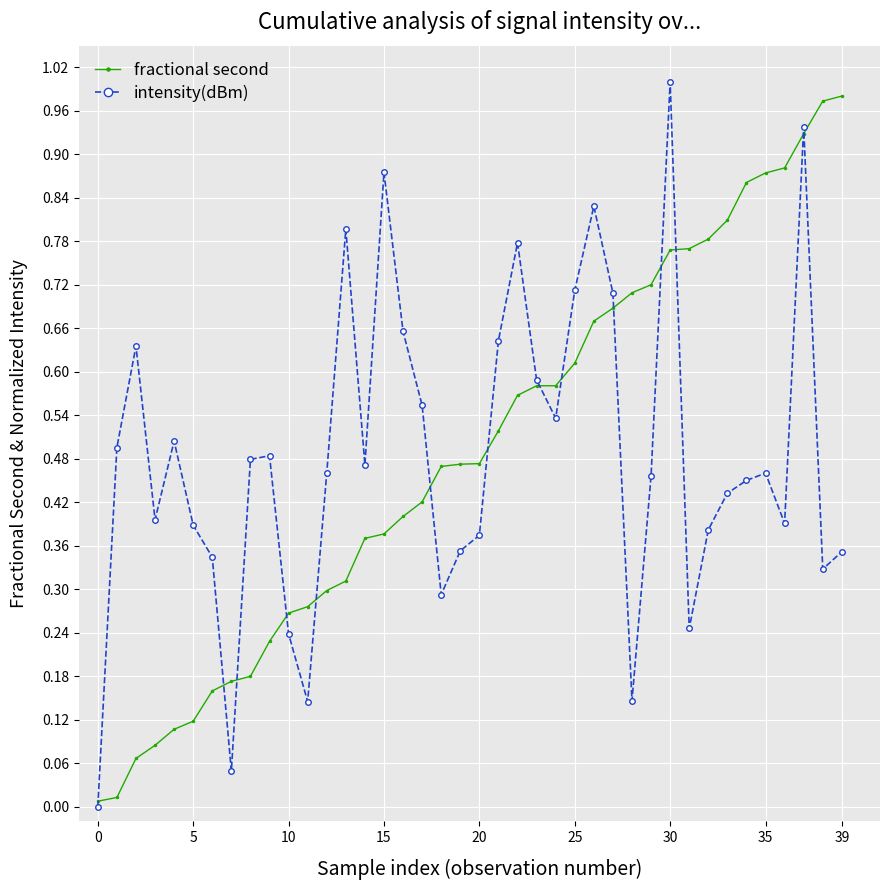

What are all the series names shown in the legend?

fractional second, intensity(dBm)